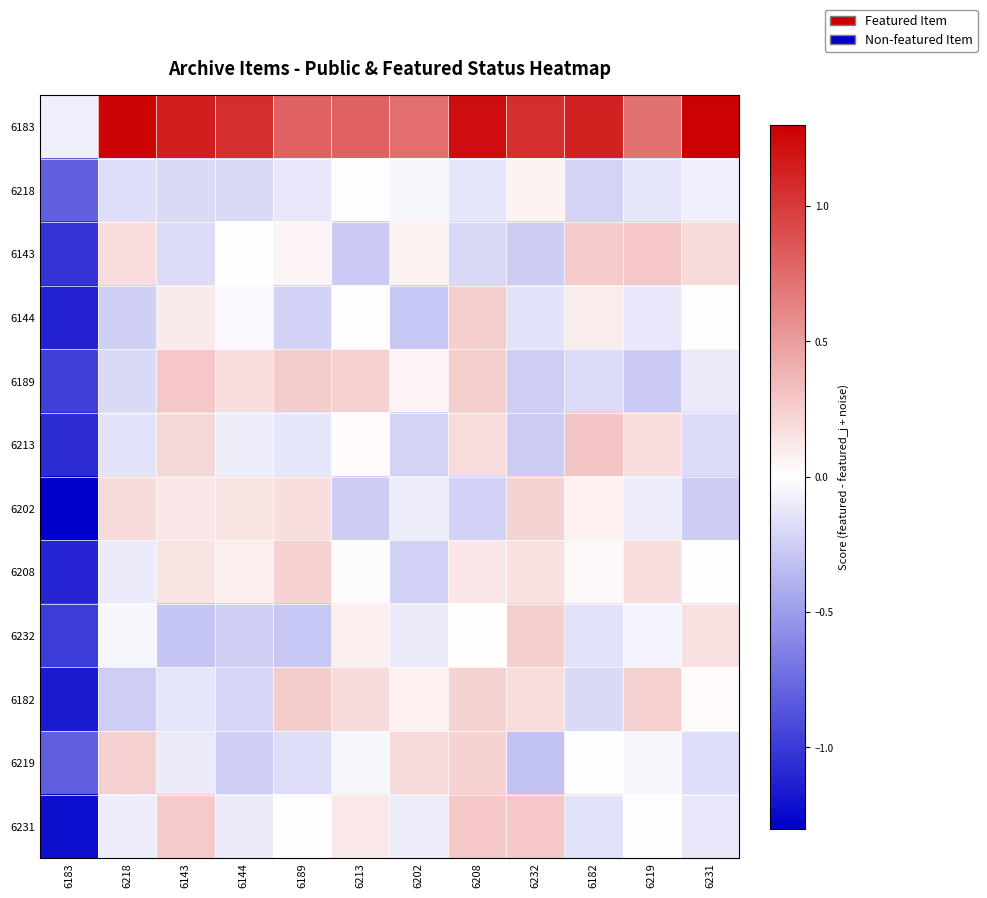

Which series has the widest spread of values?

6202